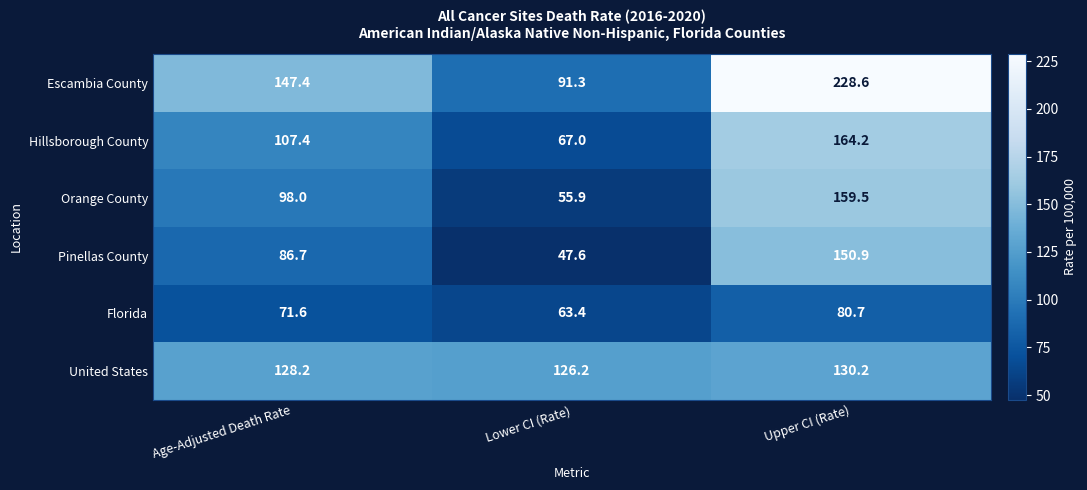

Reading right to left, list all the values displayed in this chart.

Escambia County: Upper CI (Rate)=228.6	Lower CI (Rate)=91.3	Age-Adjusted Death Rate=147.4
Hillsborough County: Upper CI (Rate)=164.2	Lower CI (Rate)=67.0	Age-Adjusted Death Rate=107.4
Orange County: Upper CI (Rate)=159.5	Lower CI (Rate)=55.9	Age-Adjusted Death Rate=98.0
Pinellas County: Upper CI (Rate)=150.9	Lower CI (Rate)=47.6	Age-Adjusted Death Rate=86.7
Florida: Upper CI (Rate)=80.7	Lower CI (Rate)=63.4	Age-Adjusted Death Rate=71.6
United States: Upper CI (Rate)=130.2	Lower CI (Rate)=126.2	Age-Adjusted Death Rate=128.2